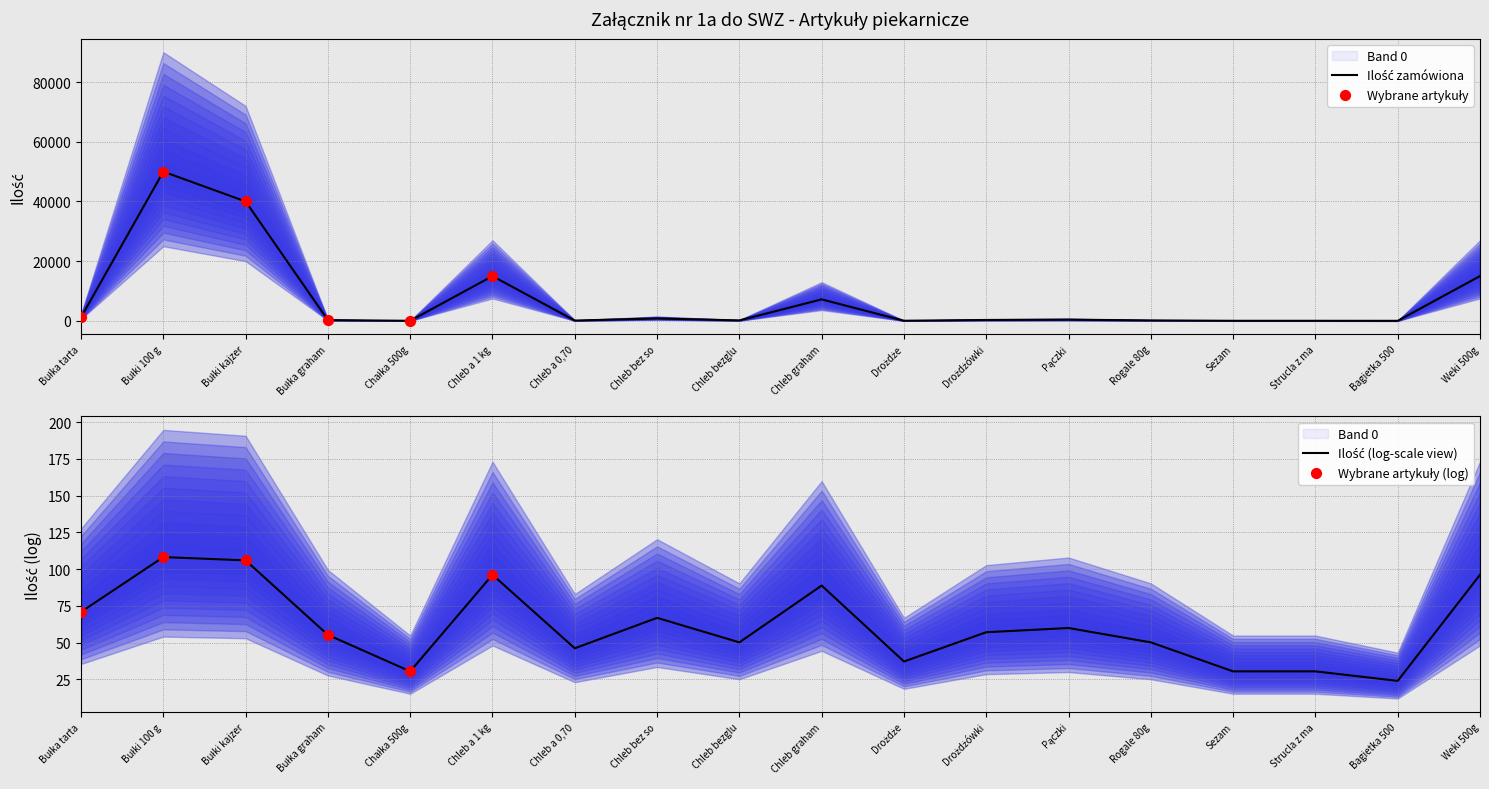

What is the change in value from Bułka tarta to Bułki kajzer?

+38800